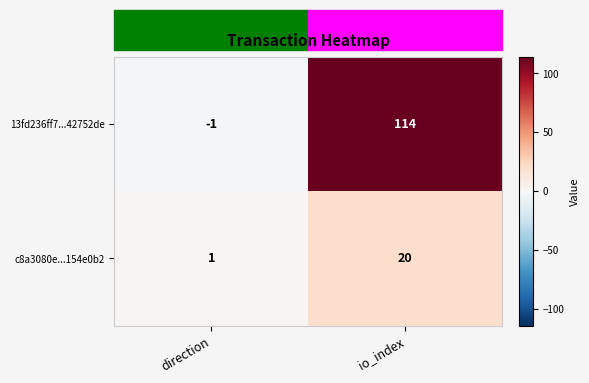

Which category has the highest value across all series?

io_index